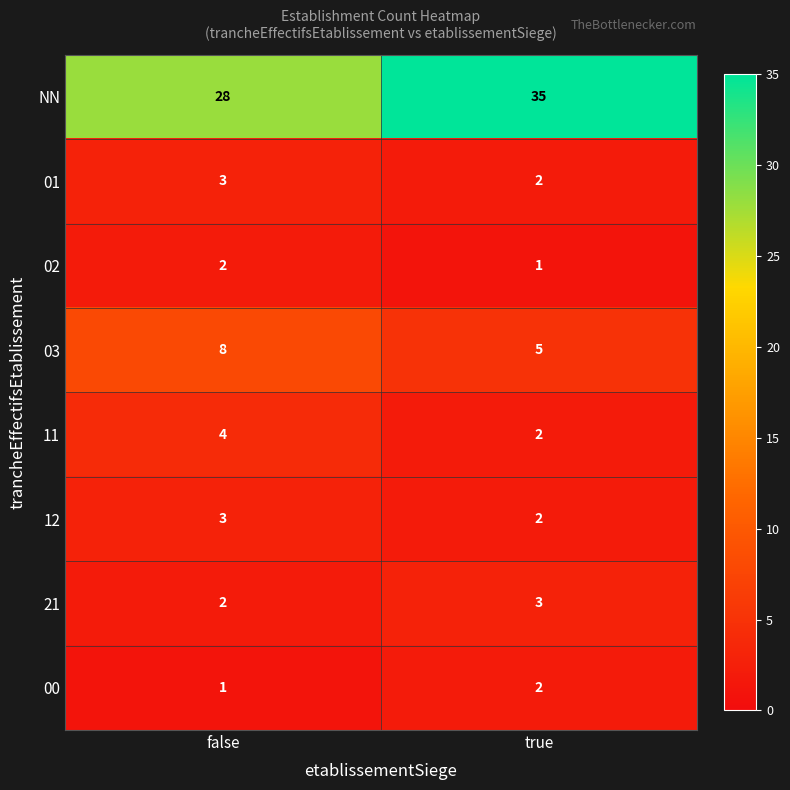

What is the sum of the 21 values at false and true?

5